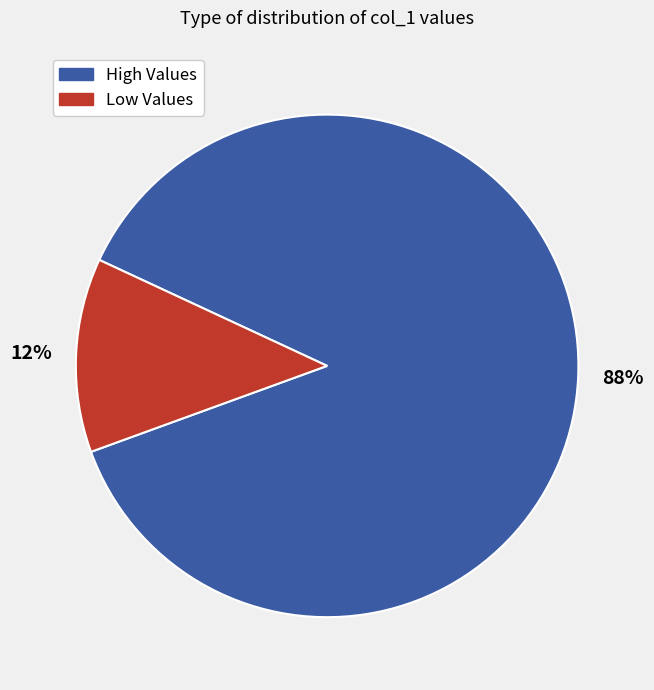

Does any single category account for the majority?

Yes